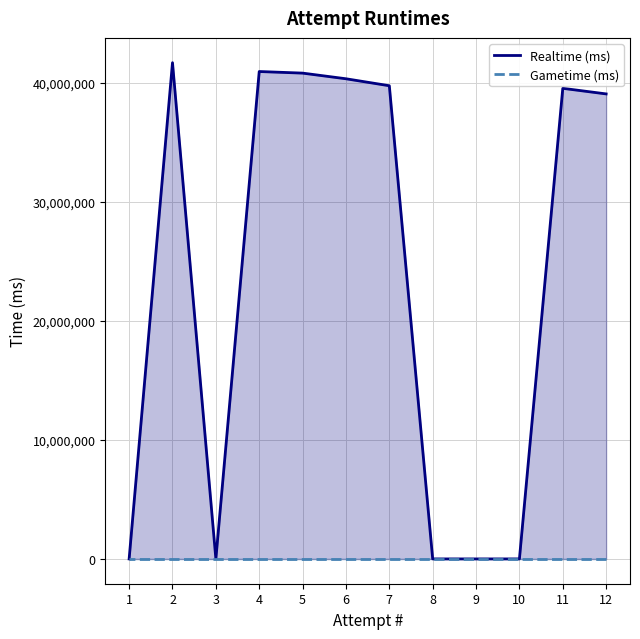

Rank the series by their average value, from highest to lowest.

Realtime (ms), Gametime (ms)